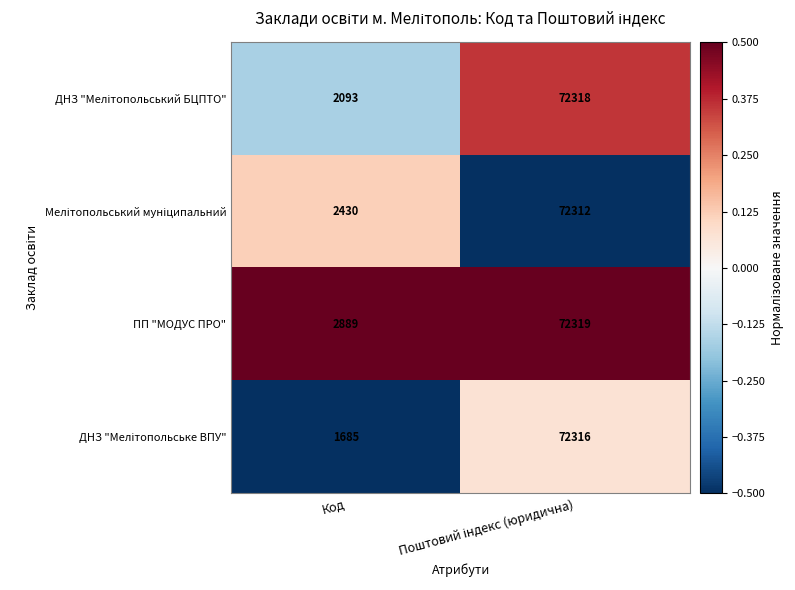

At which label does ПП "МОДУС ПРО" reach its minimum?

Код